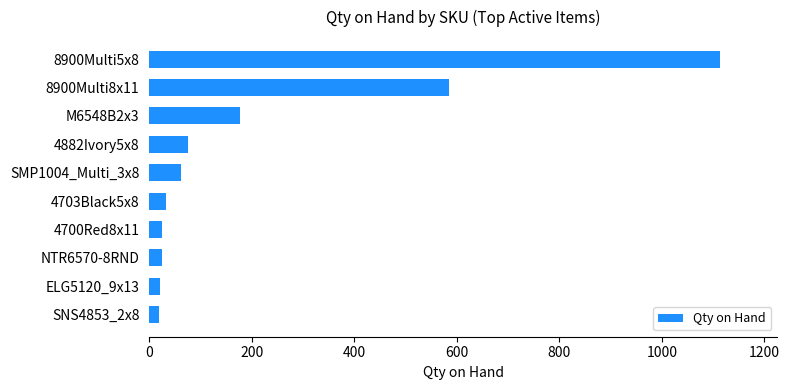

What is the average value?

214